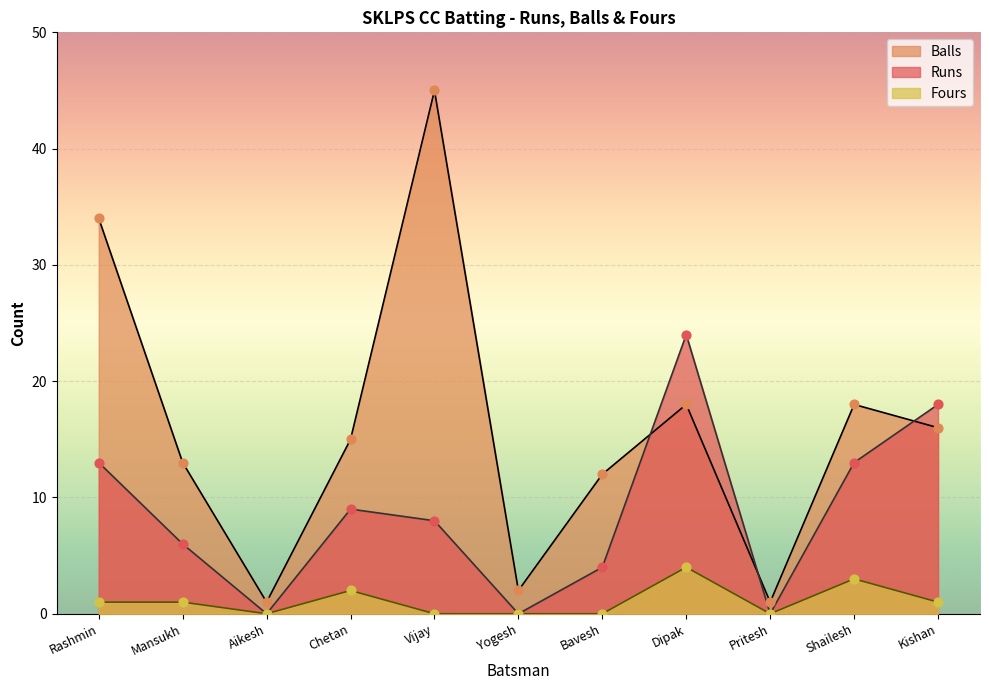

What are all the series names shown in the legend?

Balls, Runs, Fours